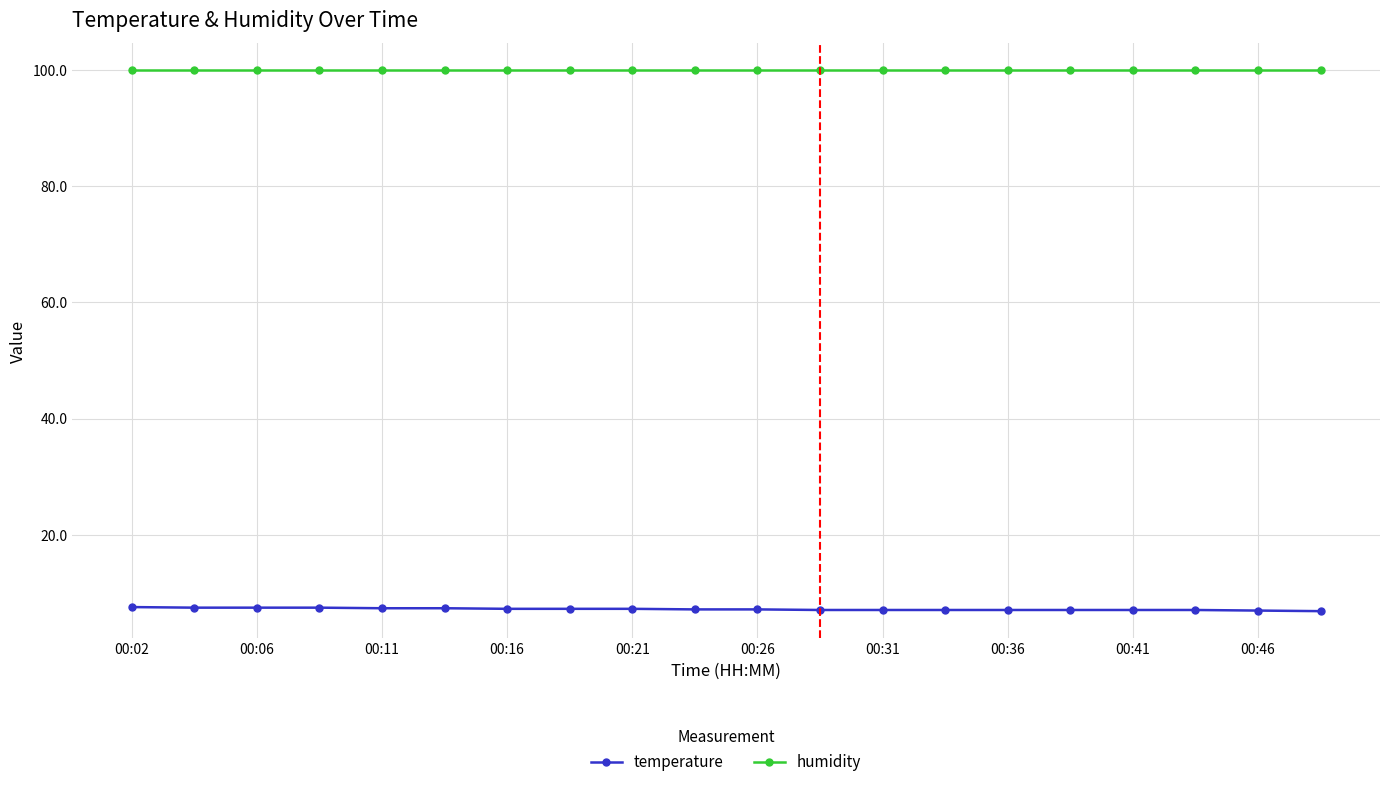

Rank the series by their maximum value, from highest to lowest.

humidity, temperature